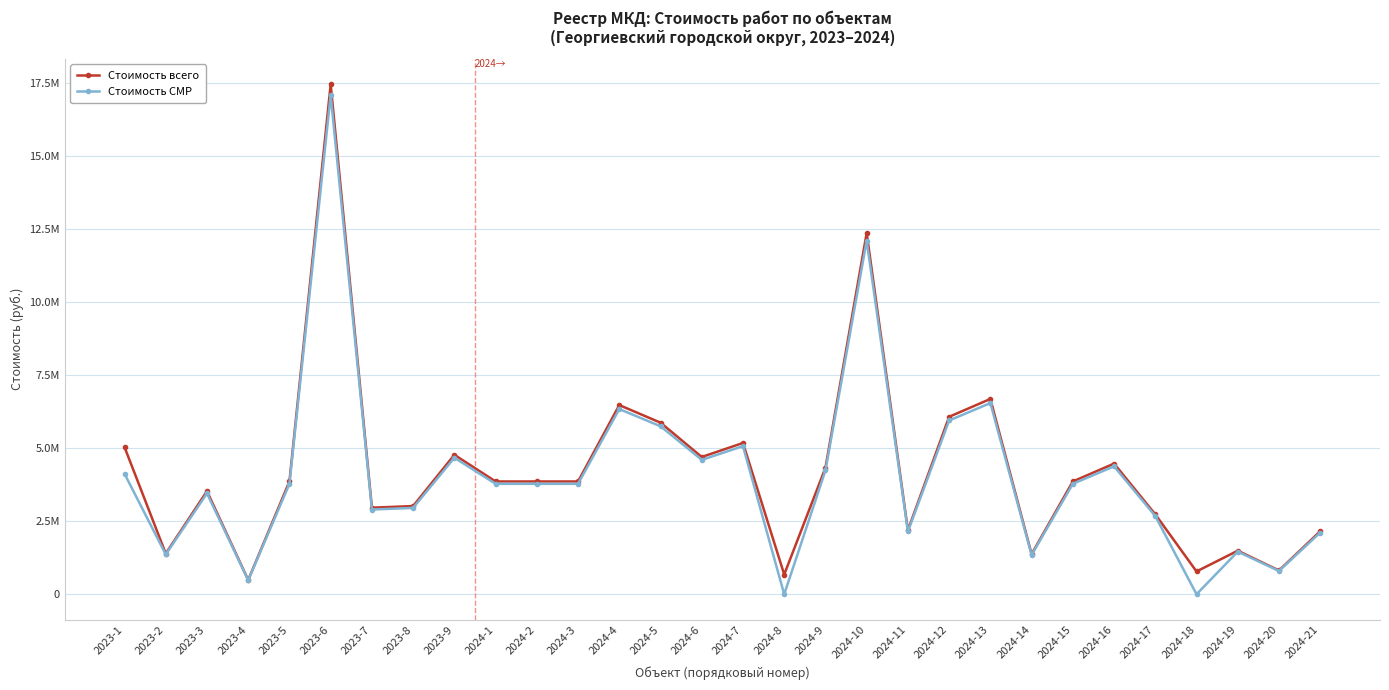

Does the chart have visible grid lines?

Yes